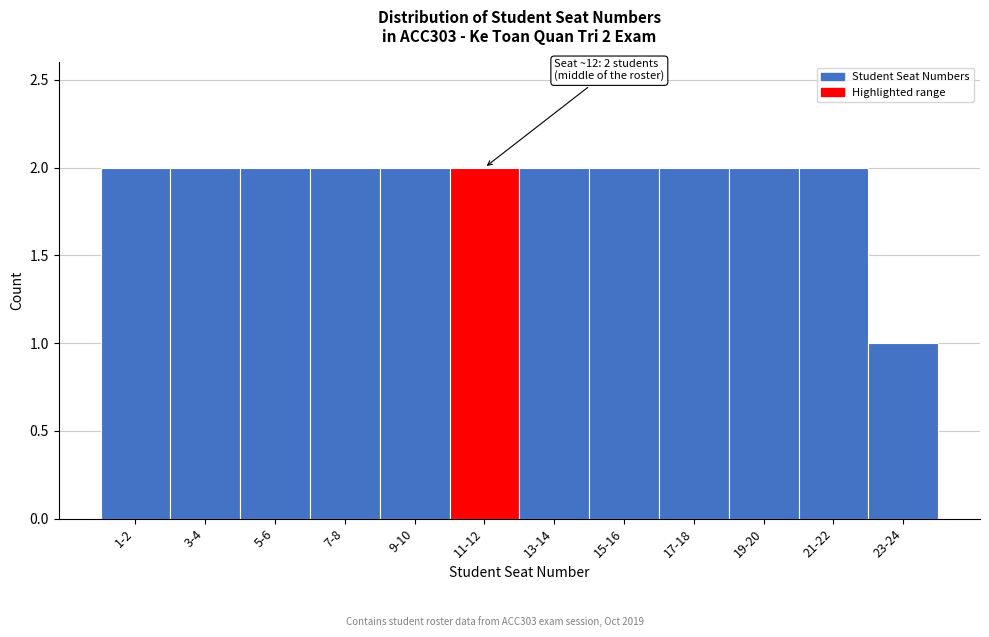

Reading left to right, extract all data points from this chart.

2	2	2	2	2	2	2	2	2	2	2	1